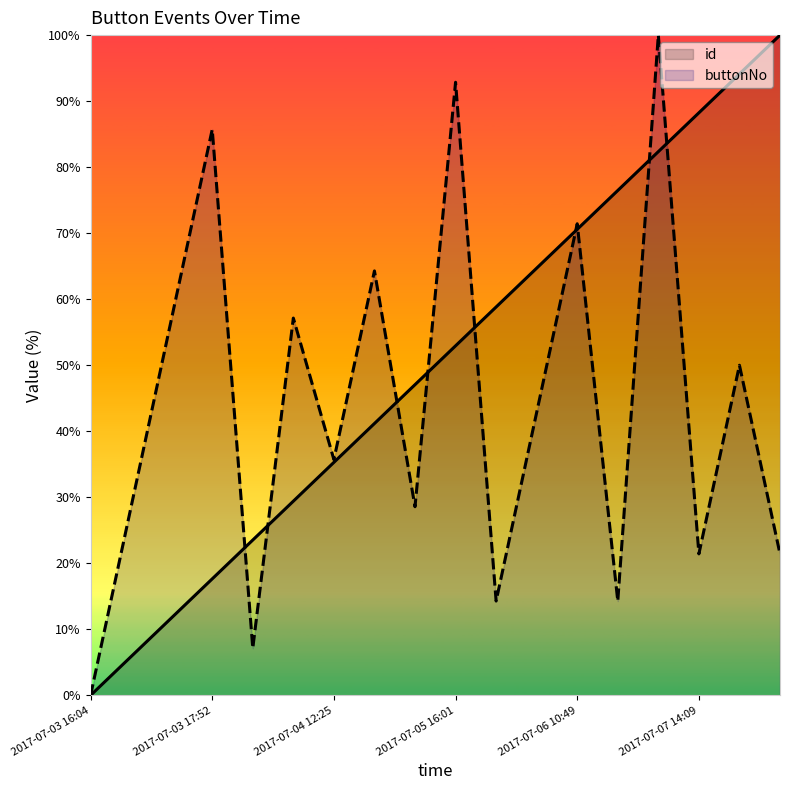

Which series has the widest spread of values?

id